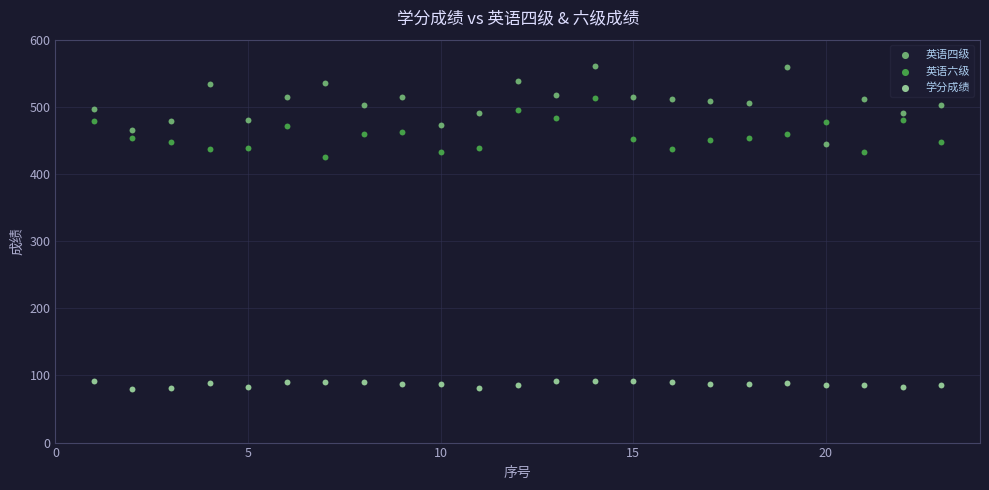

Which series reaches the minimum Y coordinate?

学分成绩